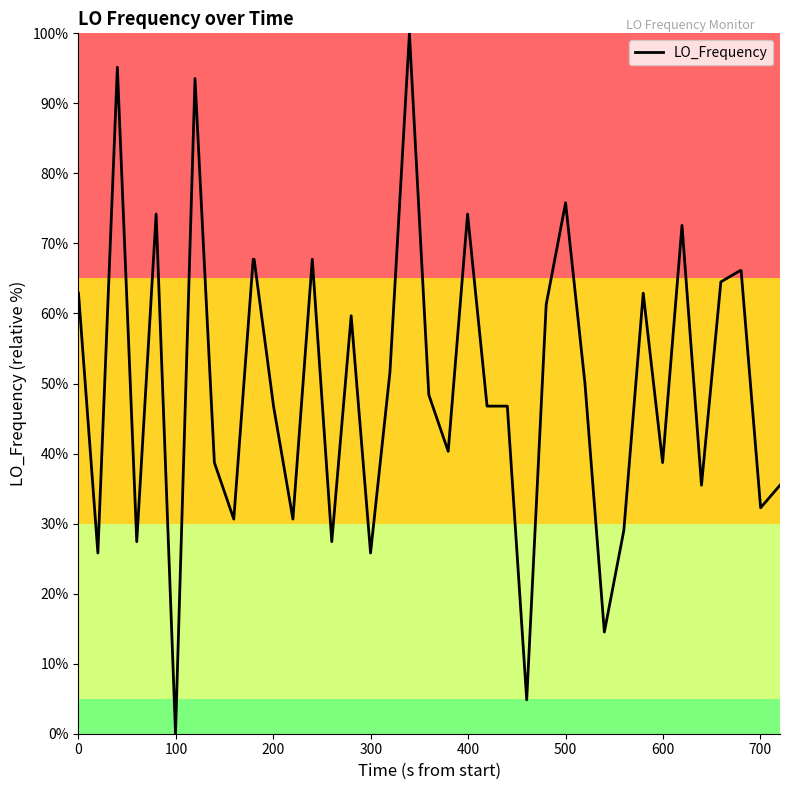

What is the greatest value displayed?

100.0